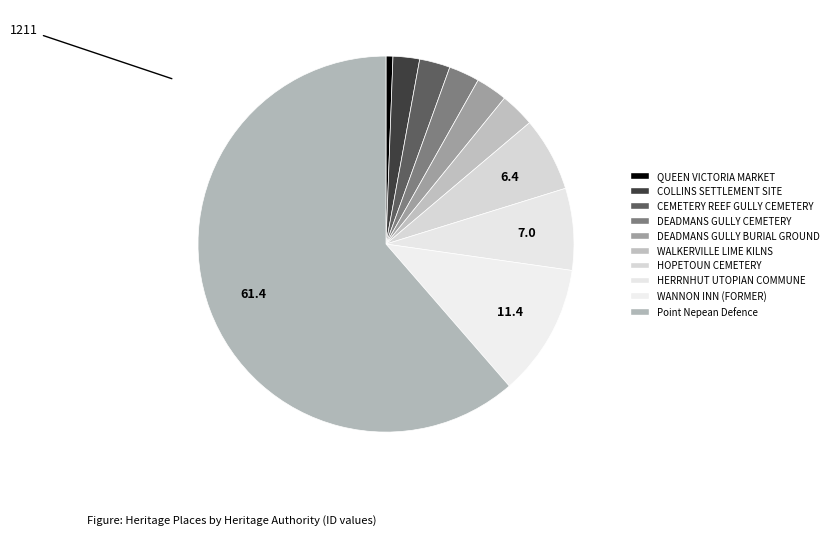

Count the number of slices in the pie.

10